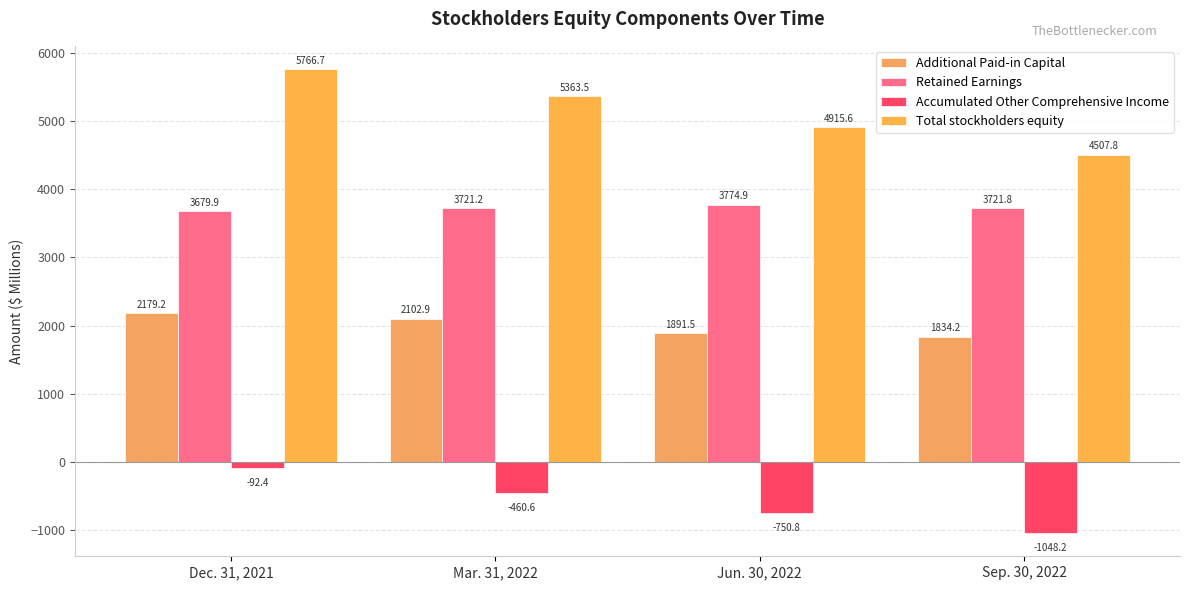

Where is Total stockholders equity nearest to the value 5137?

Jun. 30, 2022